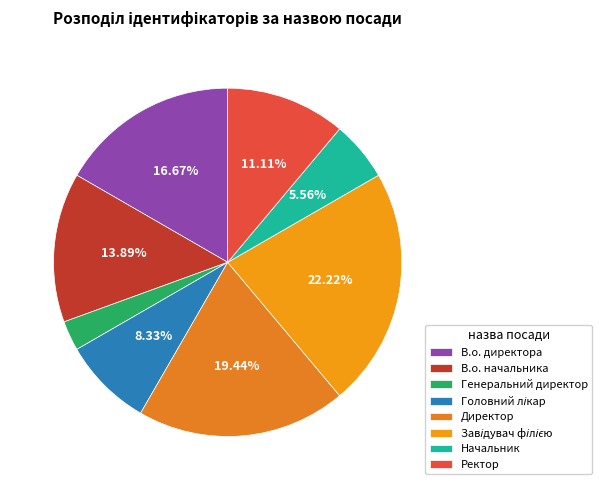

Between Ректор and В.о. начальника, which is larger?

В.о. начальника